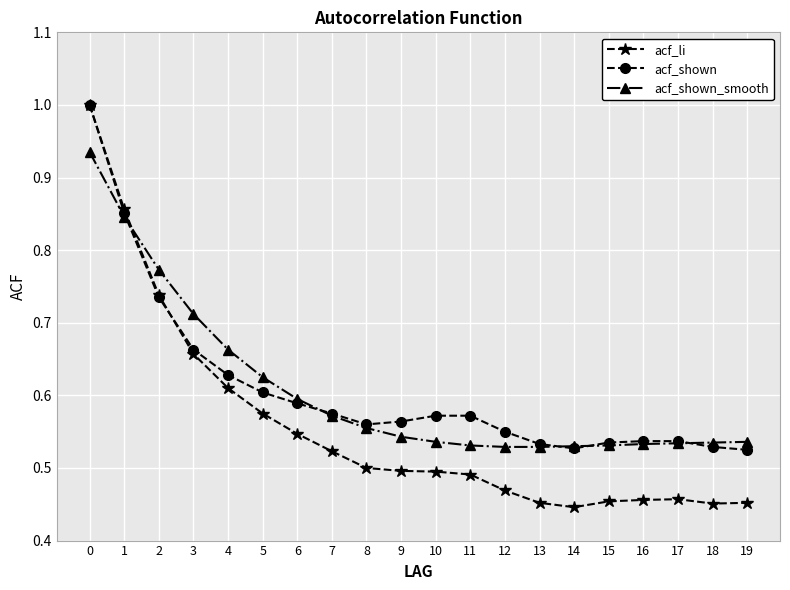

True or false: acf_shown and acf_shown_smooth cross at least once.

True